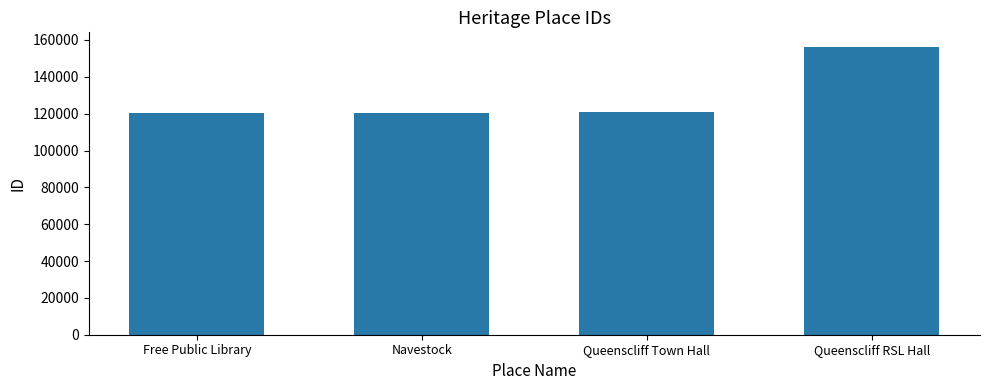

The value at Free Public Library is 120596. True or false?

True